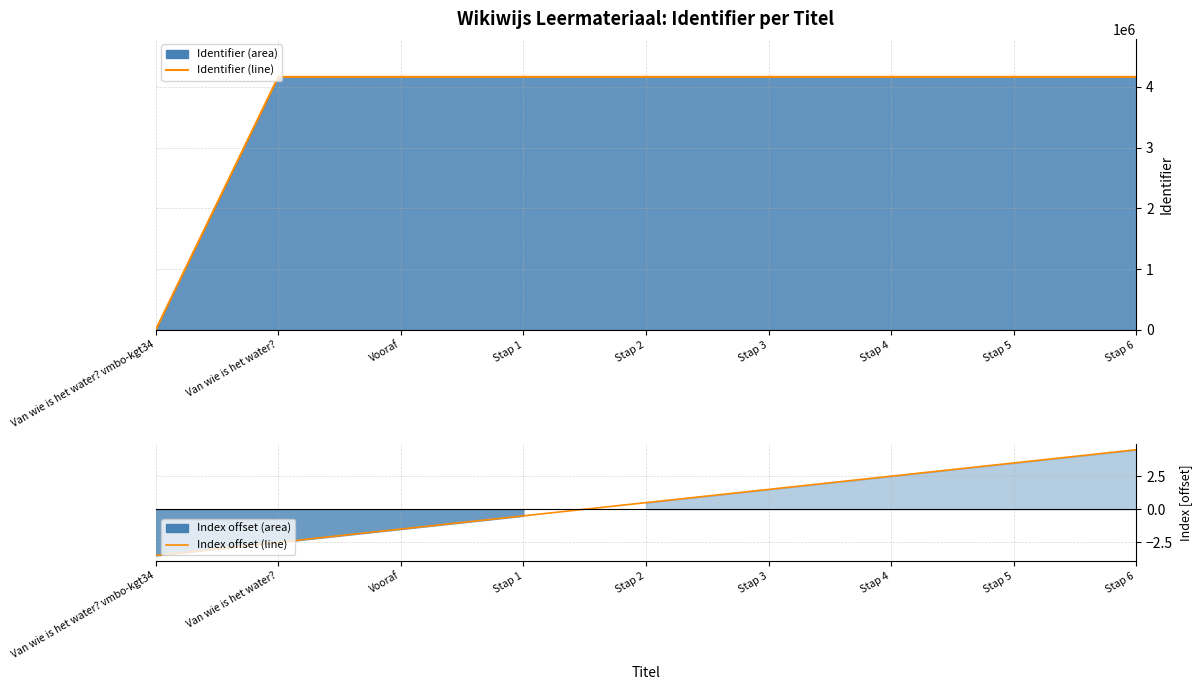

What is the approximate value of Identifier (line) at Stap 5?

4163842.0